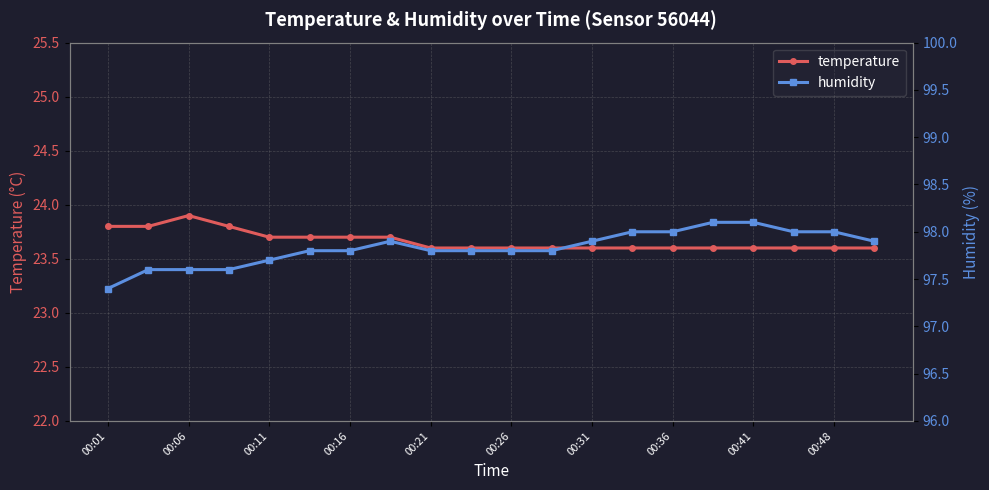

Which series has the largest total across all categories?

humidity